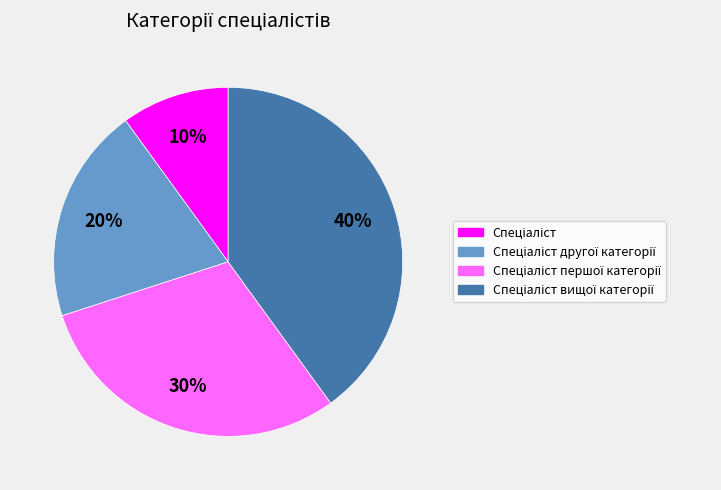

Count the number of slices in the pie.

4